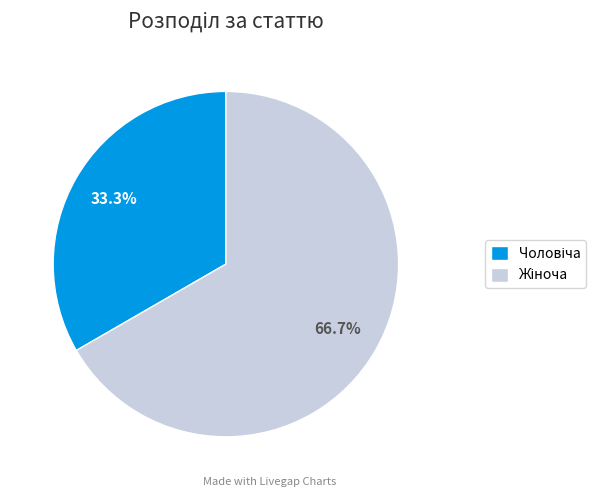

How many segments does this pie chart have?

2